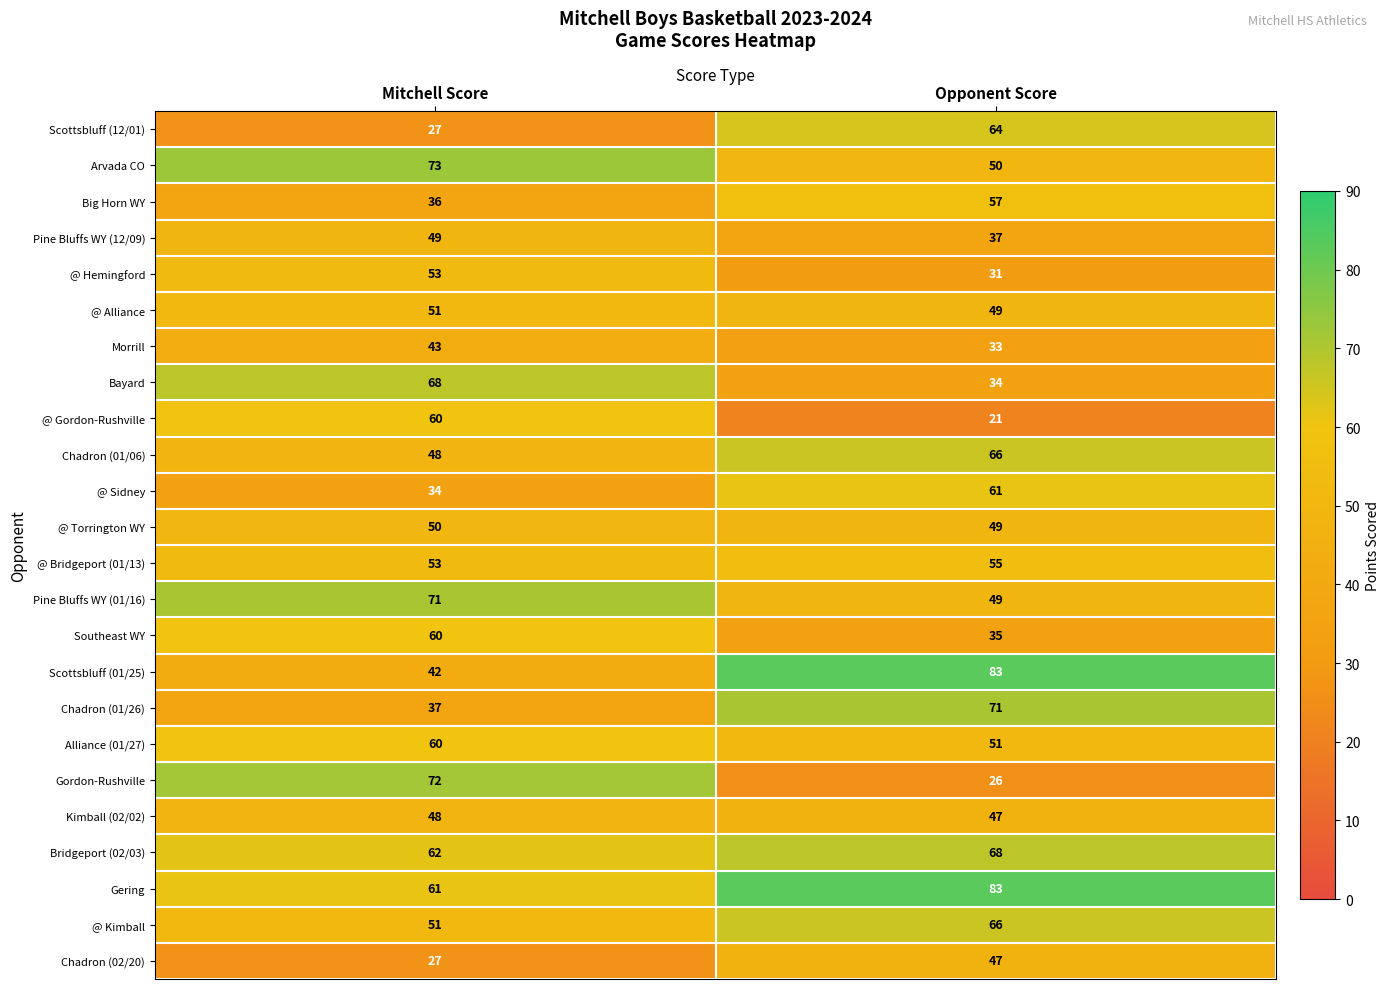

Which series has the largest range (max minus min)?

Gordon-Rushville